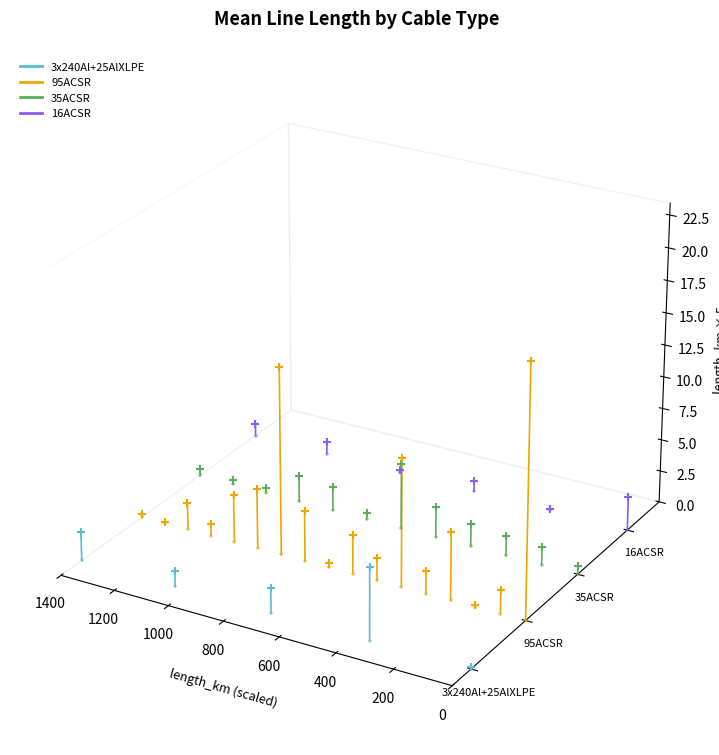

What is the total value across all series at 0?

-0.2